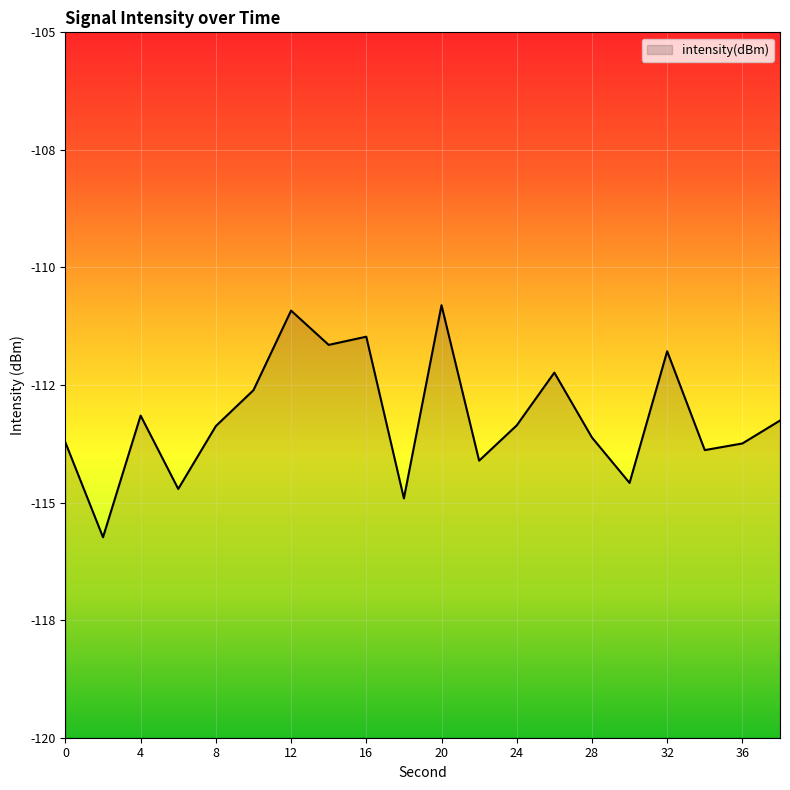

The chart shows a value of -50.2 at 32. True or false?

False